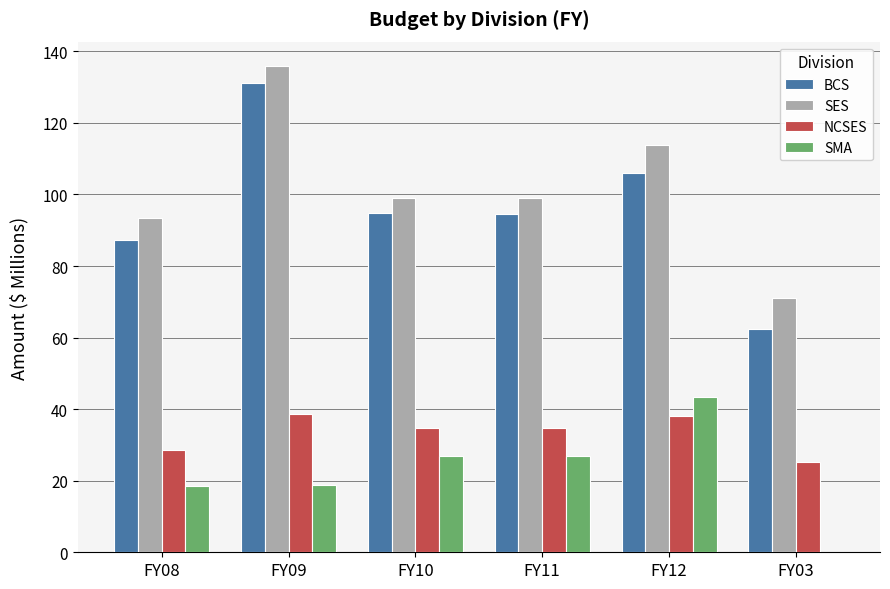

What is the sum of the BCS values at FY12 and FY03?

168.2